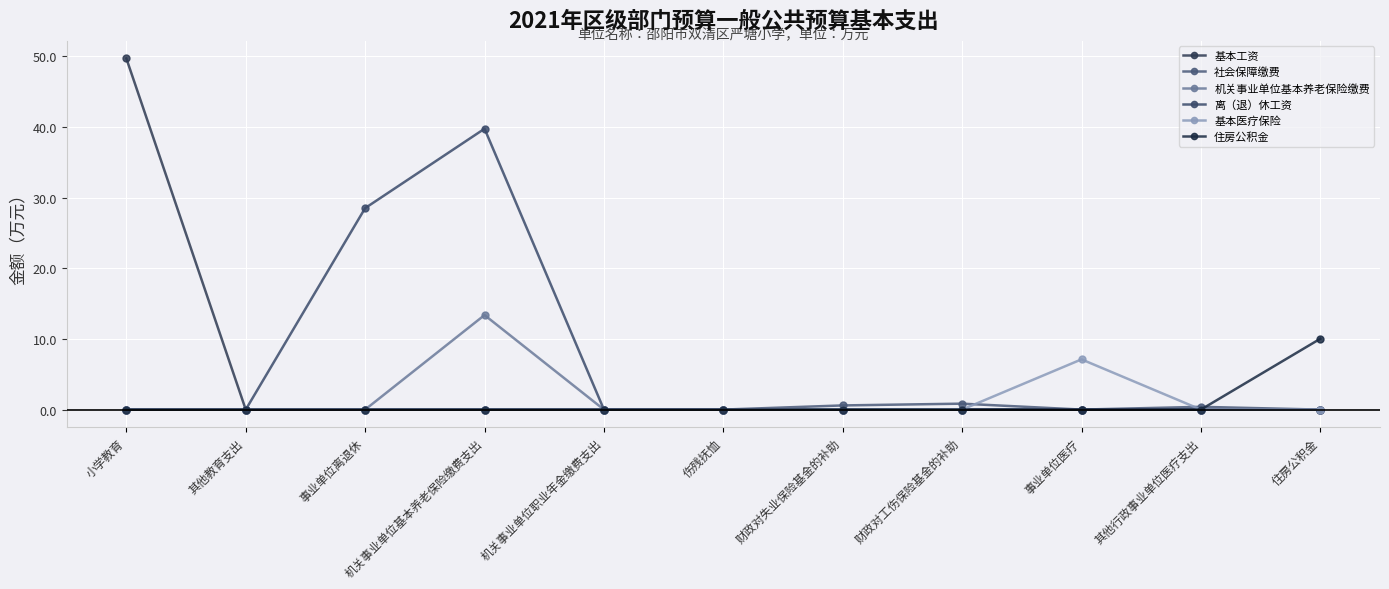

Reading right to left, extract all data points from this chart.

基本工资: 住房公积金=0.0	其他行政事业单位医疗支出=0.0	事业单位医疗=0.0	财政对工伤保险基金的补助=0.0	财政对失业保险基金的补助=0.0	伤残抚恤=0.0	机关事业单位职业年金缴费支出=0.0	机关事业单位基本养老保险缴费支出=0.0	事业单位离退休=0.0	其他教育支出=0.0	小学教育=49.7
社会保障缴费: 住房公积金=0.0	其他行政事业单位医疗支出=0.4	事业单位医疗=0.0	财政对工伤保险基金的补助=0.8	财政对失业保险基金的补助=0.6	伤残抚恤=0.0	机关事业单位职业年金缴费支出=0.0	机关事业单位基本养老保险缴费支出=0.0	事业单位离退休=0.0	其他教育支出=0.0	小学教育=0.0
机关事业单位基本养老保险缴费: 住房公积金=0.0	其他行政事业单位医疗支出=0.0	事业单位医疗=0.0	财政对工伤保险基金的补助=0.0	财政对失业保险基金的补助=0.0	伤残抚恤=0.0	机关事业单位职业年金缴费支出=0.0	机关事业单位基本养老保险缴费支出=13.4	事业单位离退休=0.0	其他教育支出=0.0	小学教育=0.0
离（退）休工资: 住房公积金=0.0	其他行政事业单位医疗支出=0.0	事业单位医疗=0.0	财政对工伤保险基金的补助=0.0	财政对失业保险基金的补助=0.0	伤残抚恤=0.0	机关事业单位职业年金缴费支出=0.0	机关事业单位基本养老保险缴费支出=39.8	事业单位离退休=28.5	其他教育支出=0.0	小学教育=0.0
基本医疗保险: 住房公积金=0.0	其他行政事业单位医疗支出=0.0	事业单位医疗=7.1	财政对工伤保险基金的补助=0.0	财政对失业保险基金的补助=0.0	伤残抚恤=0.0	机关事业单位职业年金缴费支出=0.0	机关事业单位基本养老保险缴费支出=0.0	事业单位离退休=0.0	其他教育支出=0.0	小学教育=0.0
住房公积金: 住房公积金=10.0	其他行政事业单位医疗支出=0.0	事业单位医疗=0.0	财政对工伤保险基金的补助=0.0	财政对失业保险基金的补助=0.0	伤残抚恤=0.0	机关事业单位职业年金缴费支出=0.0	机关事业单位基本养老保险缴费支出=0.0	事业单位离退休=0.0	其他教育支出=0.0	小学教育=0.0